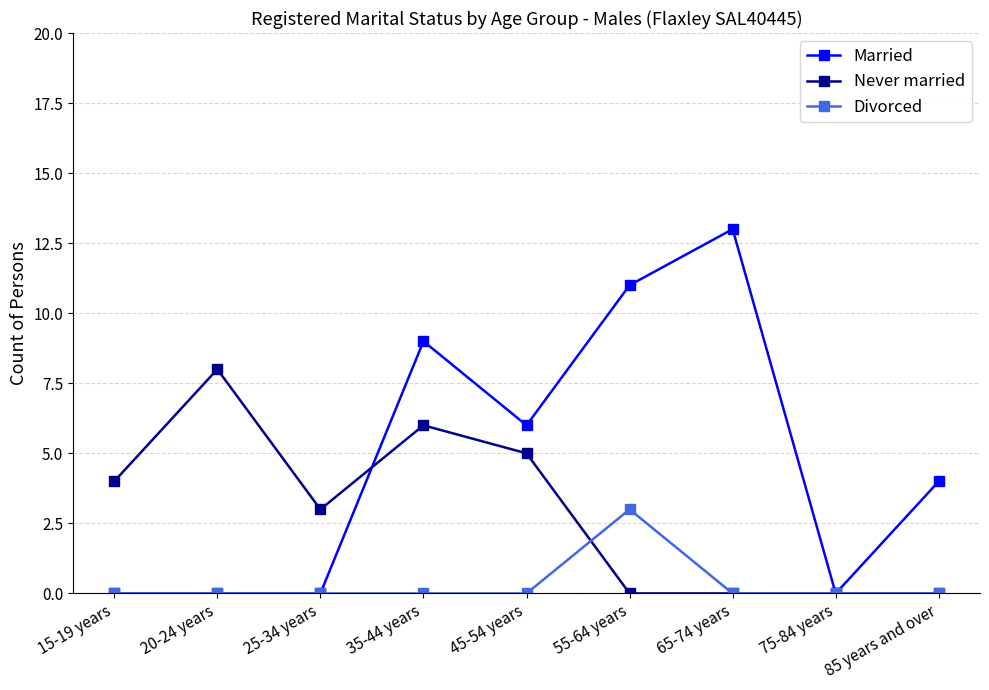

Count the number of categories in the chart.

9